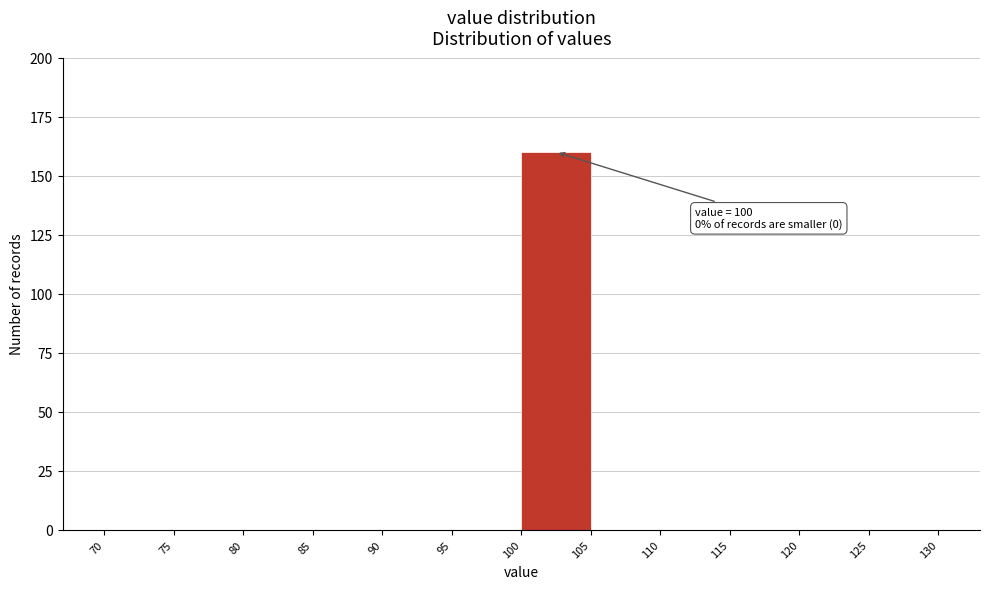

Over which range of the x-axis is the bar tallest?

100 to 105